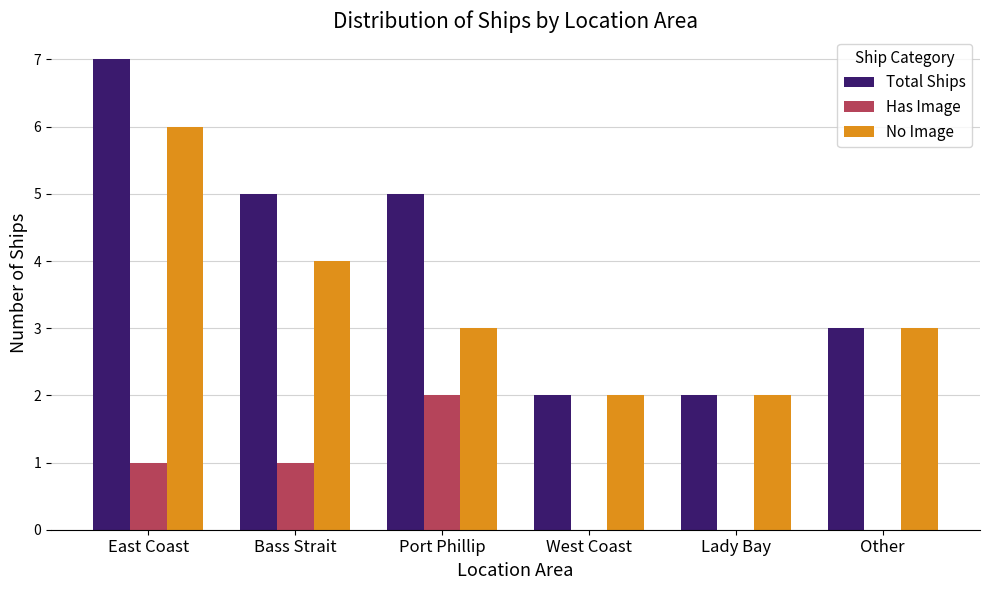

How many groups of bars are there?

6